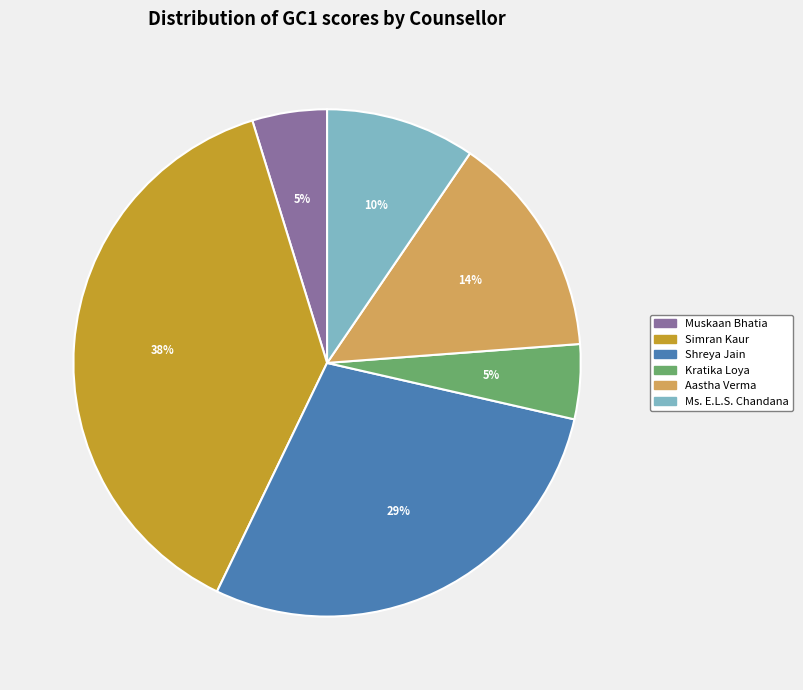

Is there a majority slice in this chart?

No